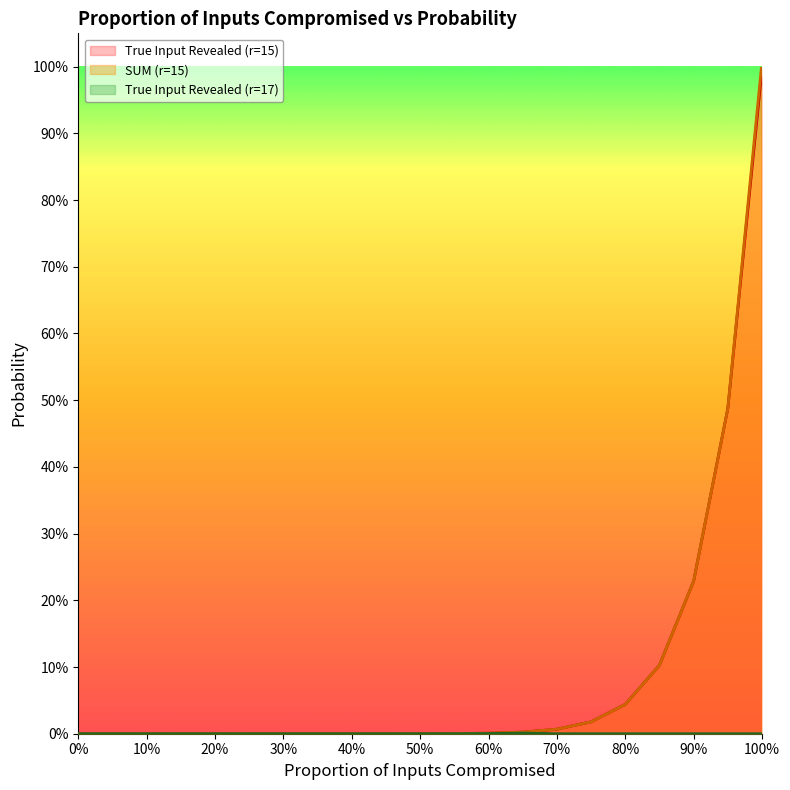

Which label corresponds to the largest value in the chart?

0.999